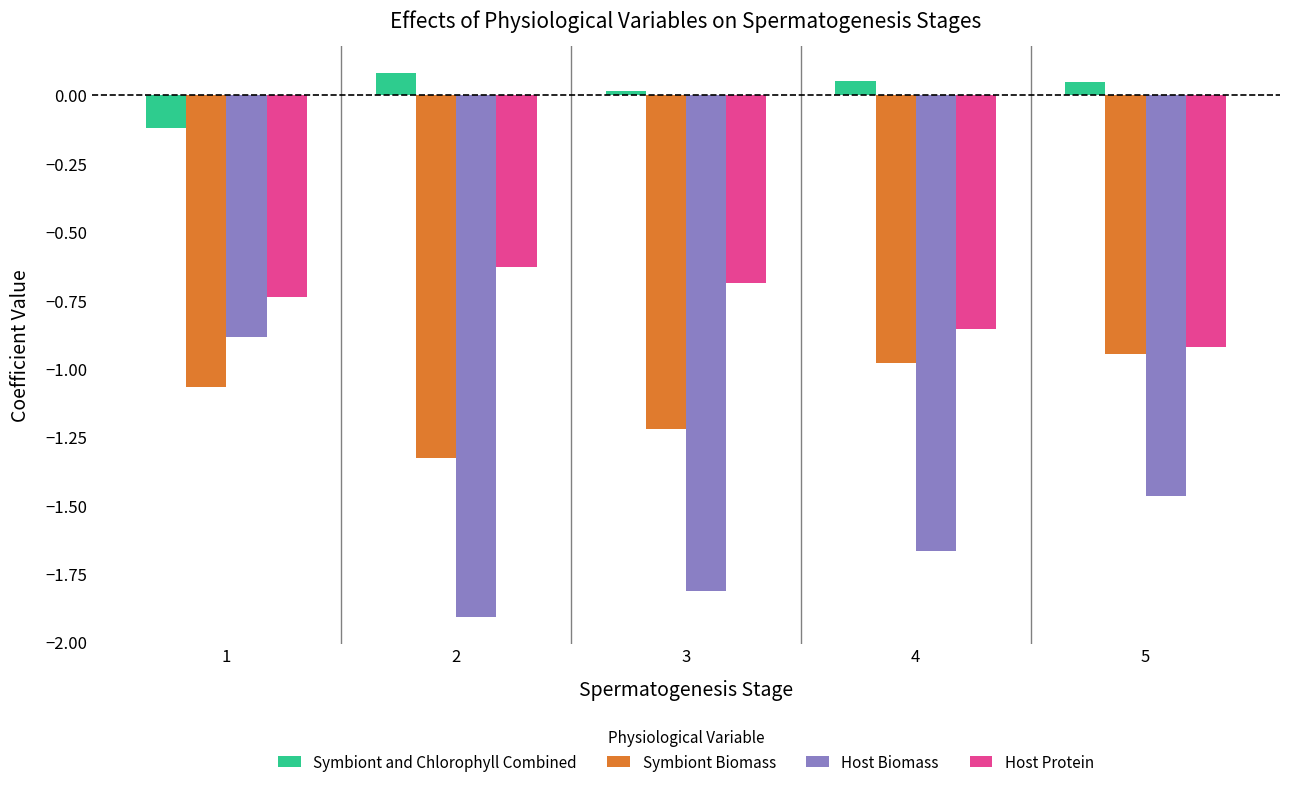

How many values in Symbiont and Chlorophyll Combined are below zero?

1